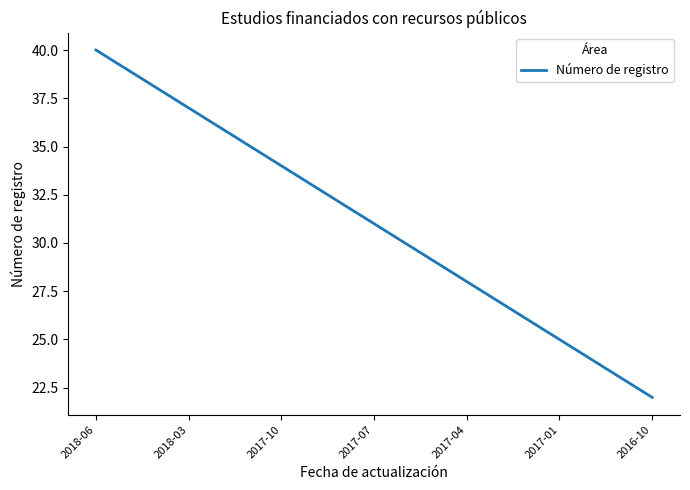

What is the maximum value shown in the chart?

40